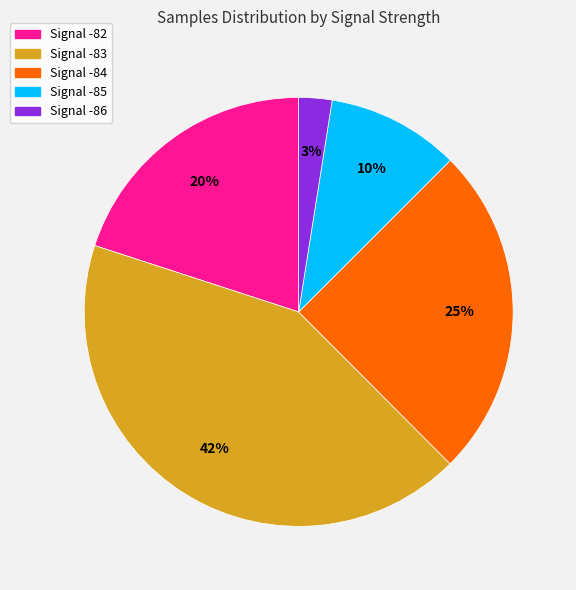

Is there any slice that represents more than half of the pie?

No